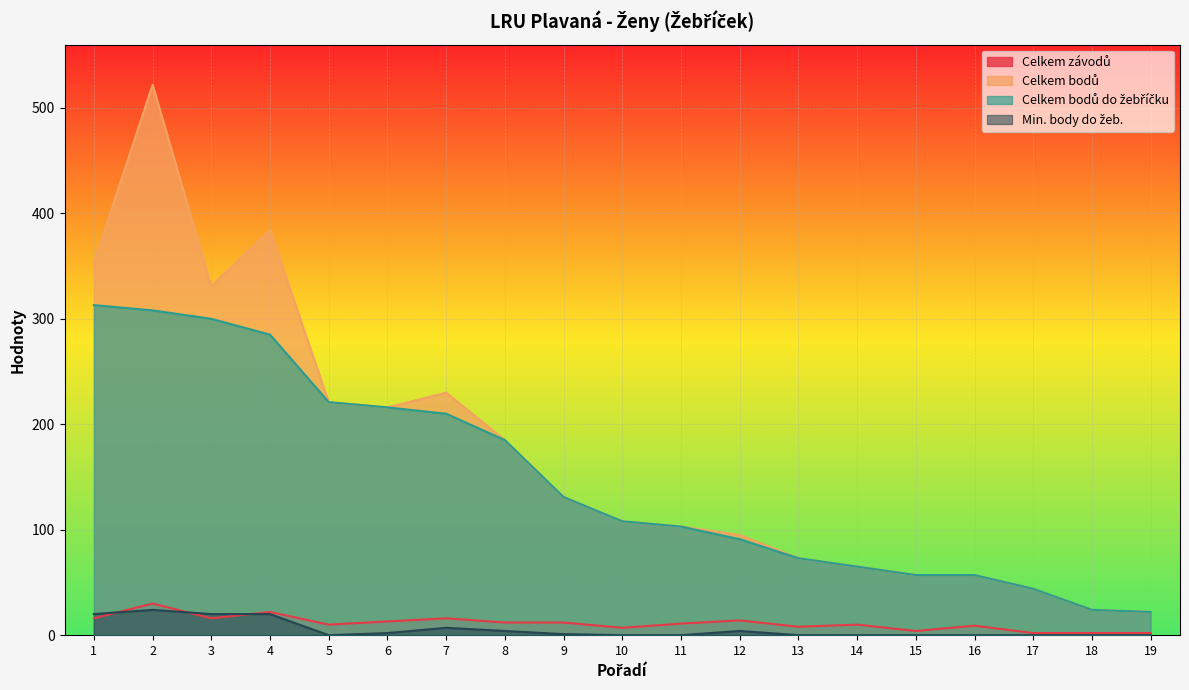

What is the difference between the Celkem bodů values at 3 and 10?

223